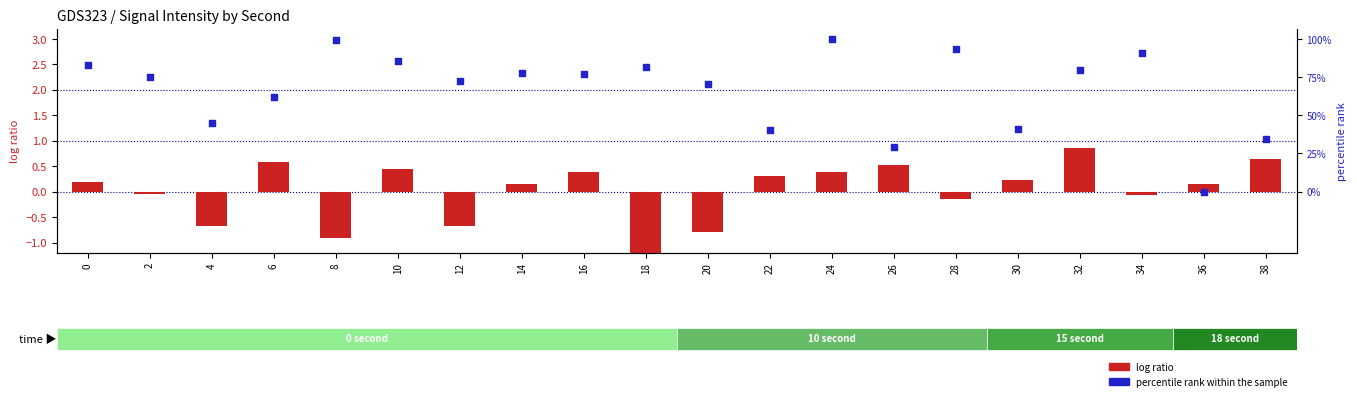

Which series reaches the maximum Y coordinate?

percentile rank within the sample